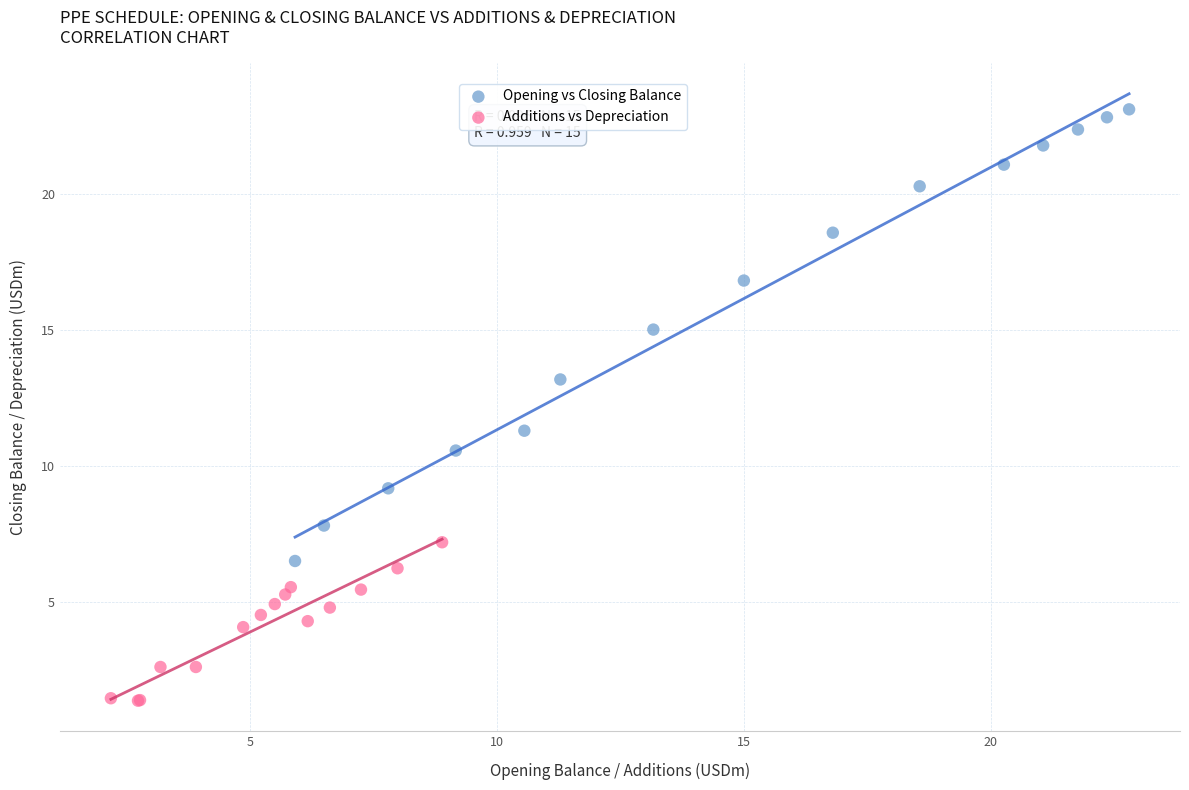

Which series contains the lowest Y value?

Additions vs Depreciation